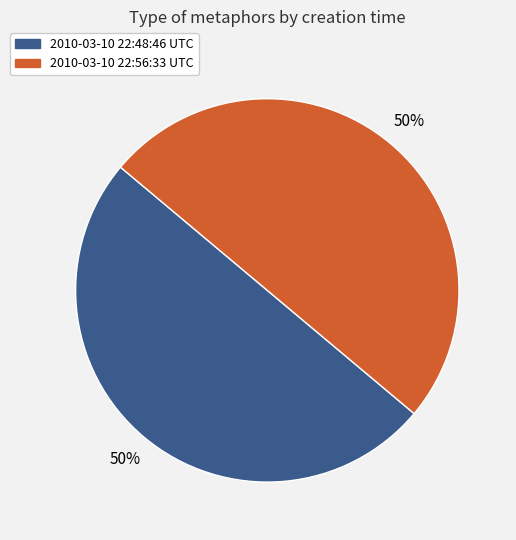

The 2010-03-10 22:48:46 UTC slice represents 50% of the pie. True or false?

True